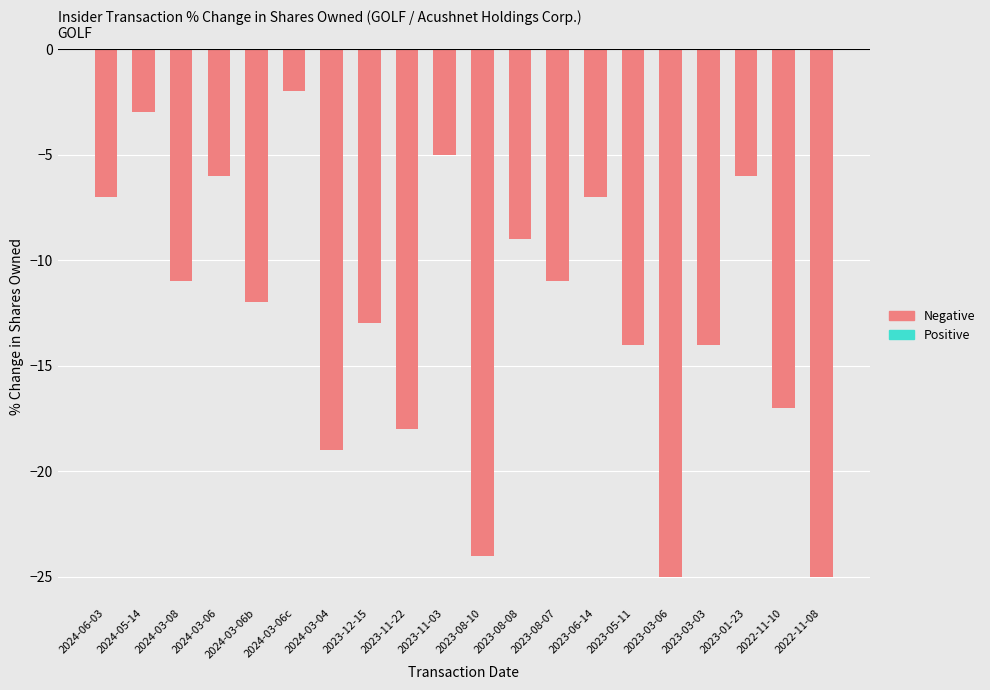

What is the difference between the values at 3 and 14?

8